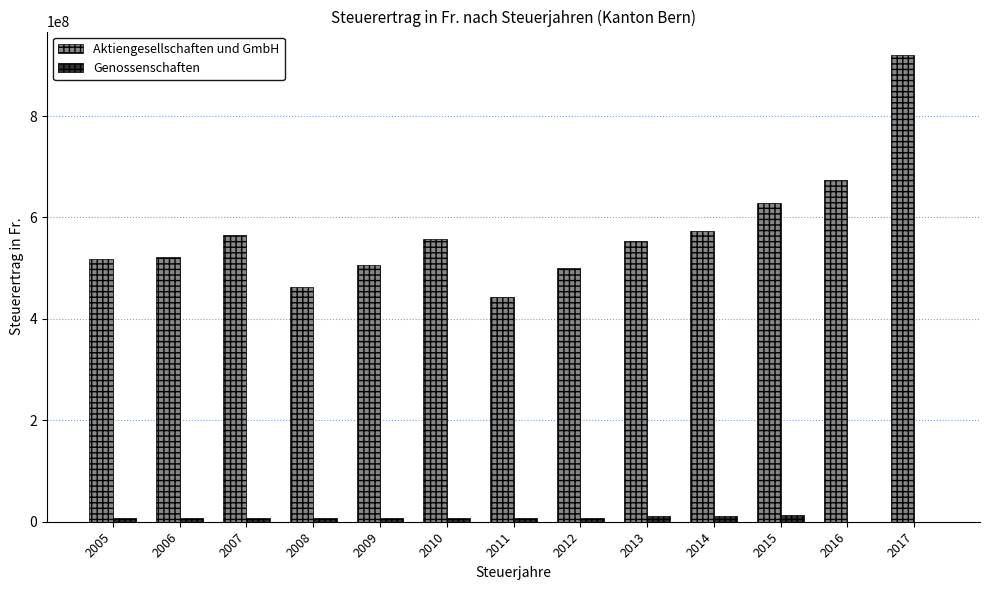

Which series has the largest range (max minus min)?

Aktiengesellschaften und GmbH